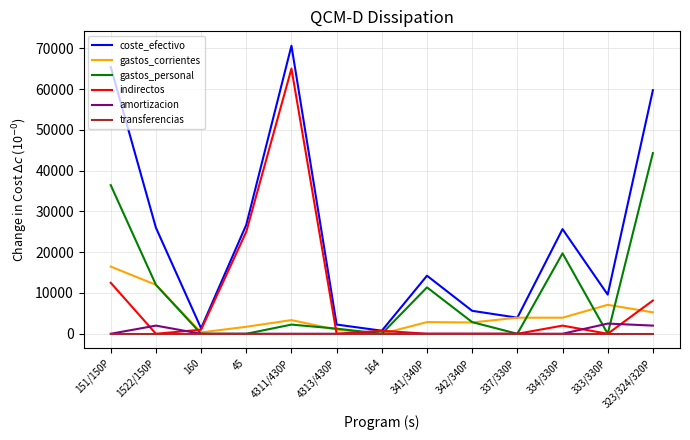

At which category is the sum across all series the highest?

4311/430P